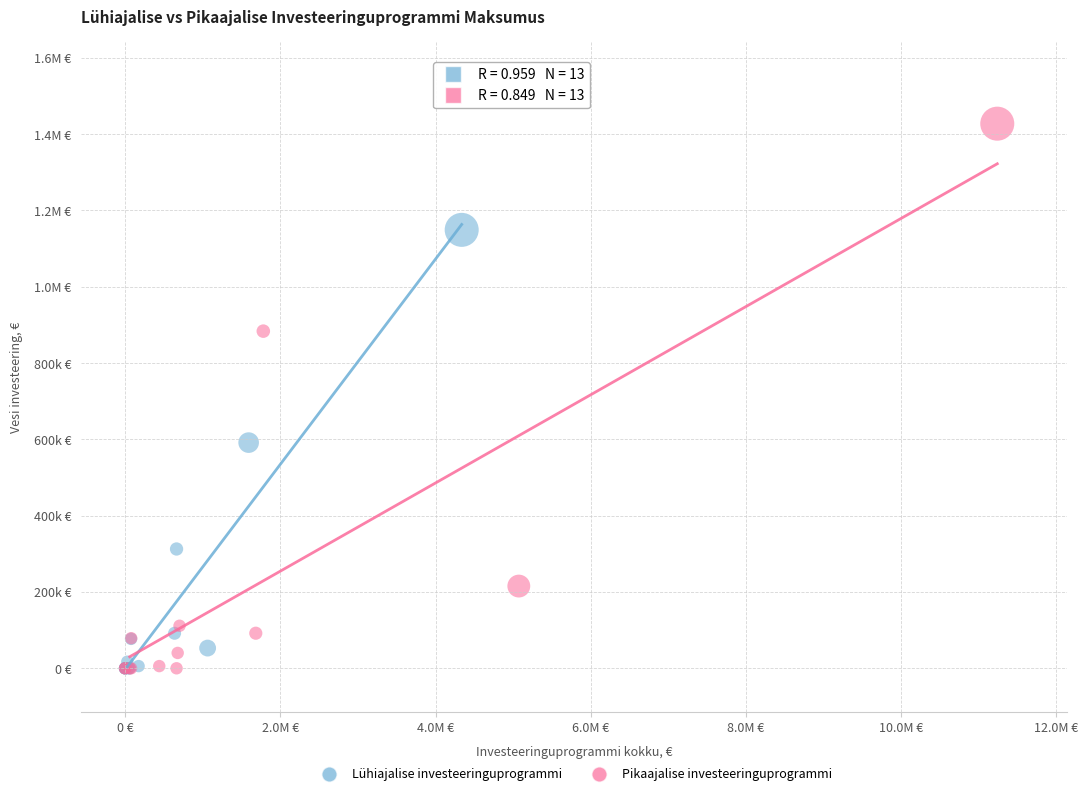

What are all the series names shown in the legend?

Lühiajalise investeeringuprogrammi, Pikaajalise investeeringuprogrammi